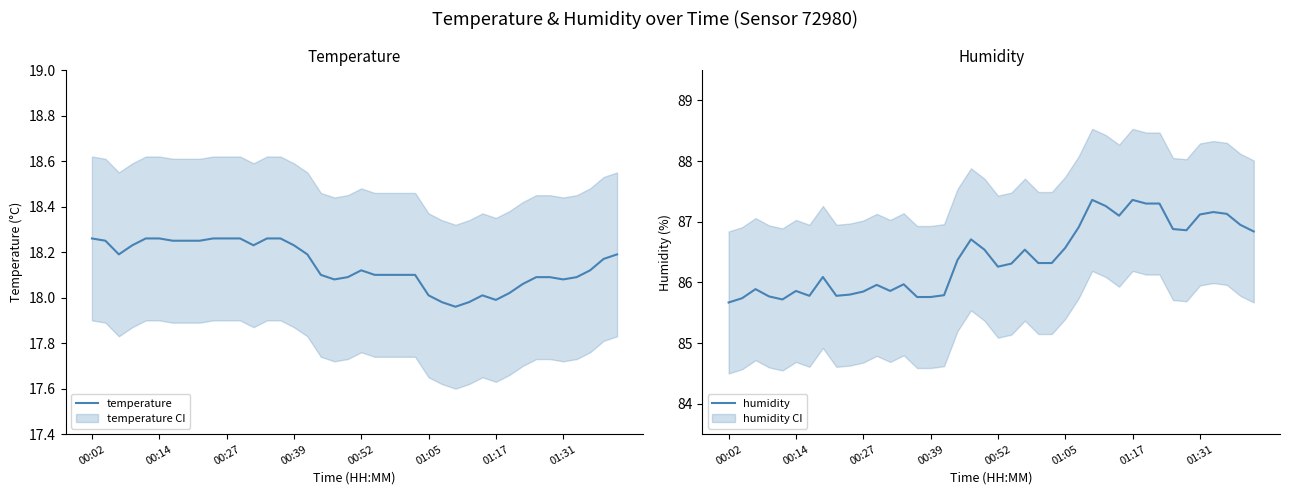

Is it true that humidity equals 86.6 at 01:05?

True